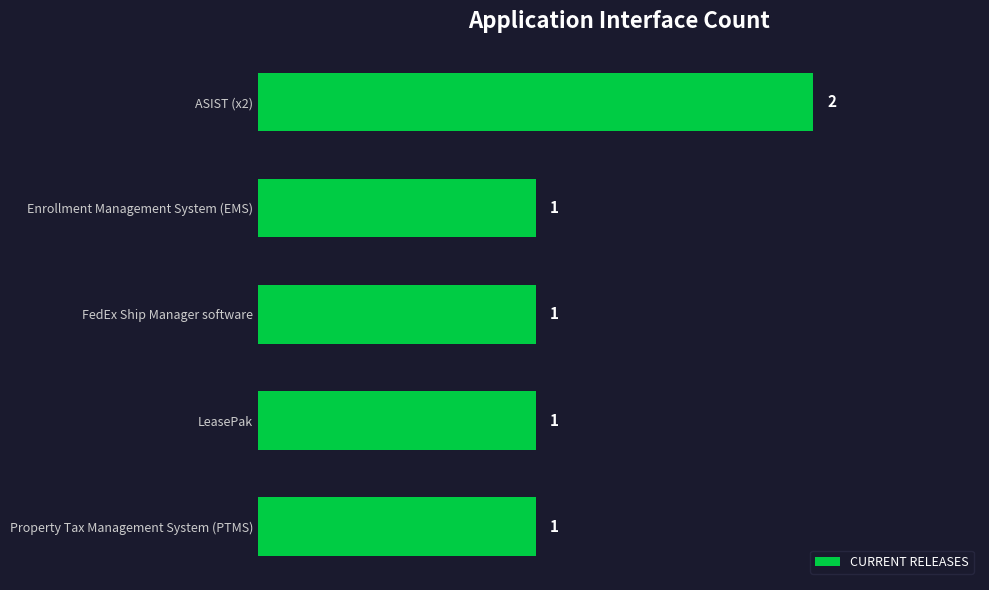

Are the bars horizontal?

Yes